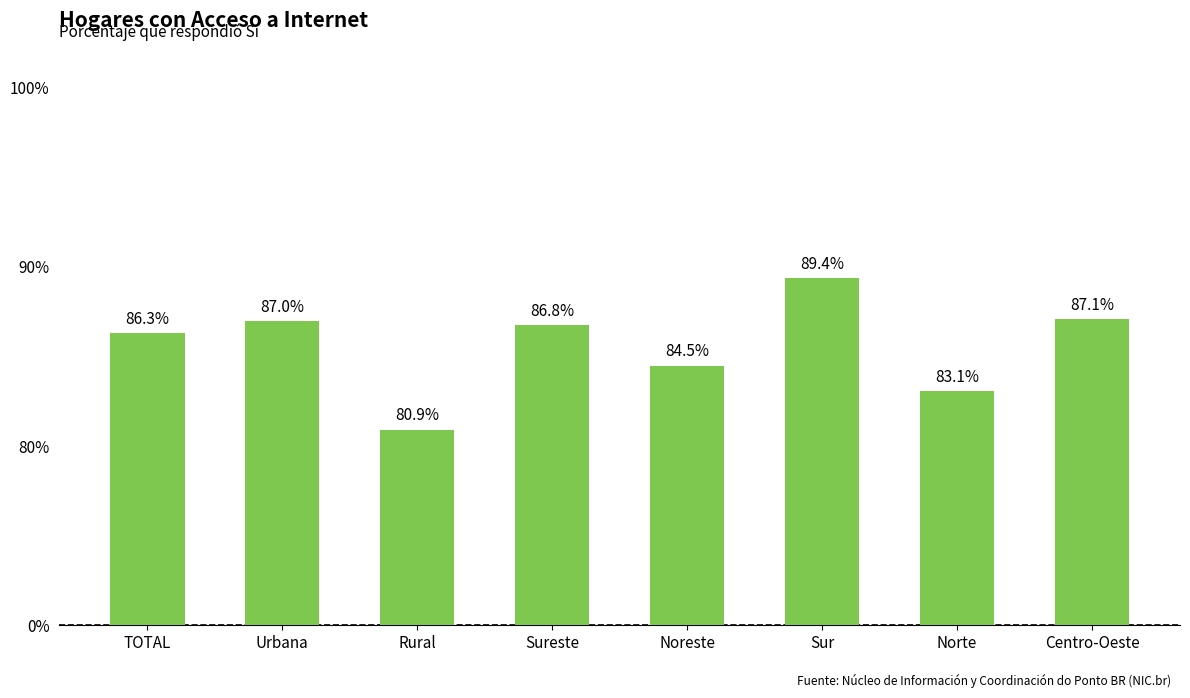

Rank the categories by value from lowest to highest.

Rural, Norte, Noreste, TOTAL, Sureste, Urbana, Centro-Oeste, Sur